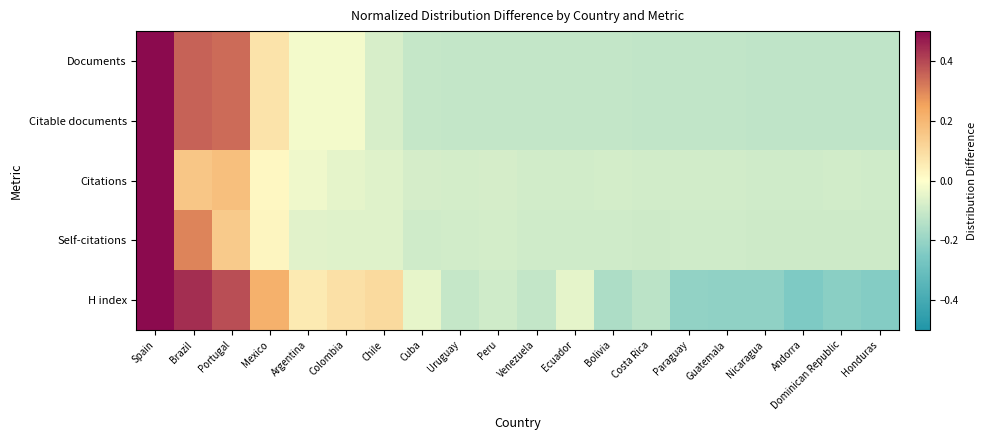

What is the total value across all series at Dominican Republic?

-0.7